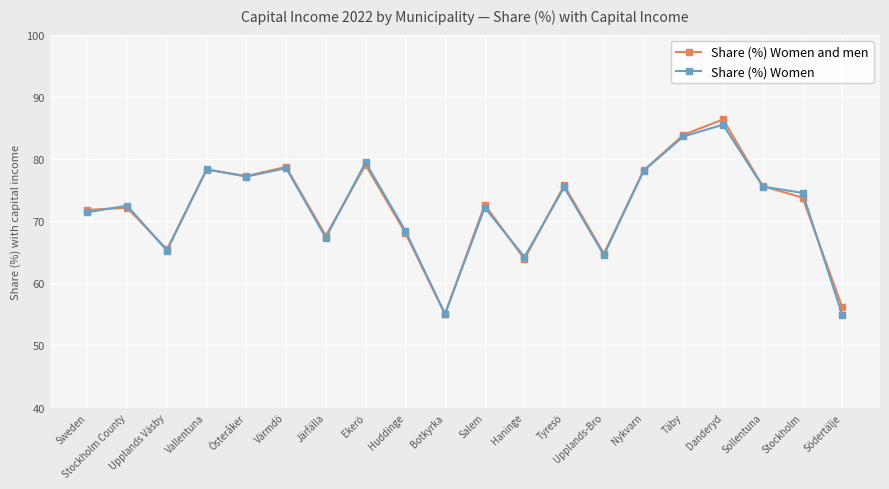

The Share (%) Women and men series shows 83.9 at Täby. True or false?

True